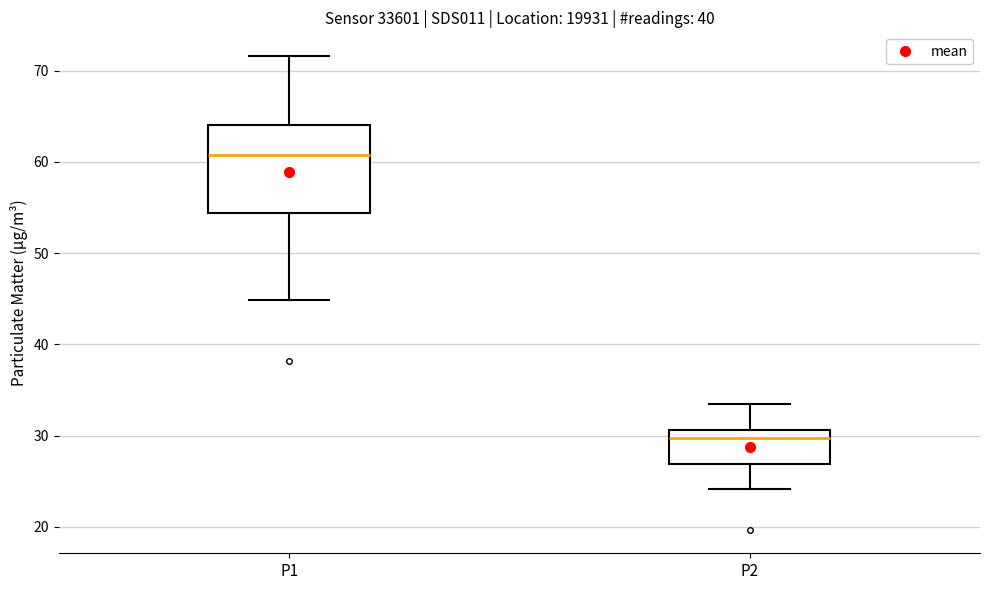

Which box is the tallest, from its lower edge to its upper edge?

P1